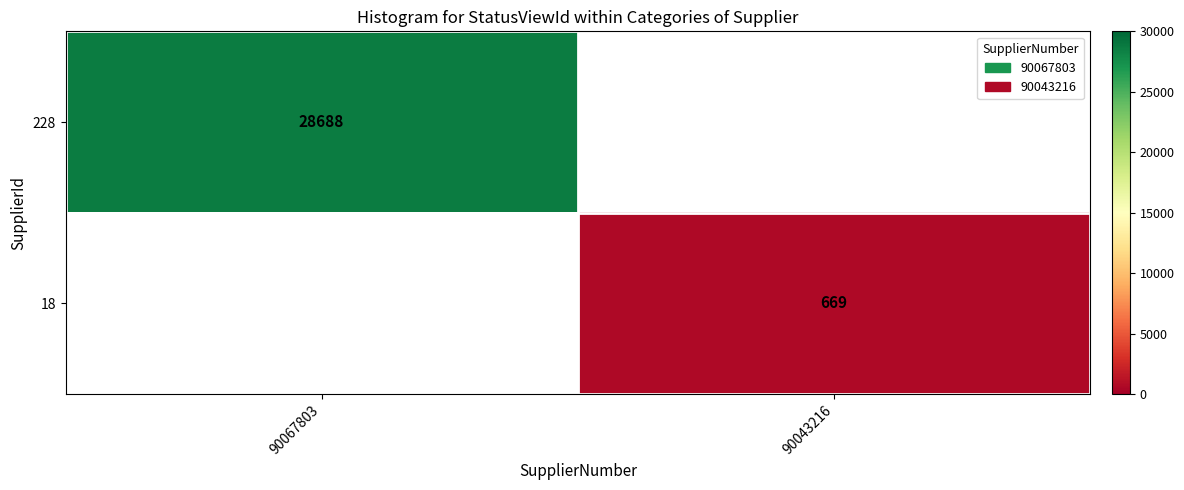

Is it true that 18 equals 669 at 90043216?

True